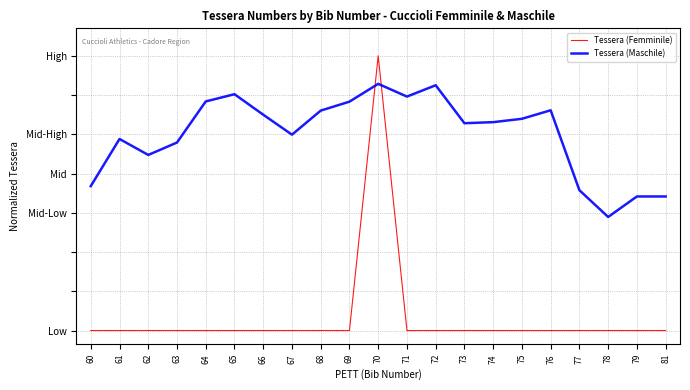

Is this an area chart (filled region under the line)?

No